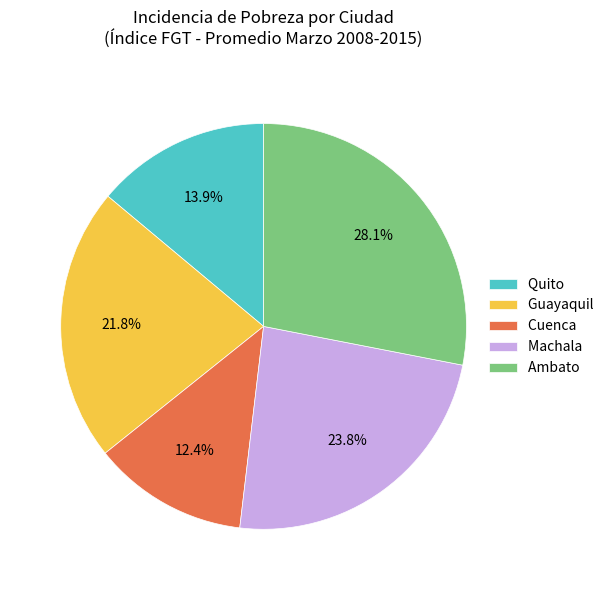

Which category has the biggest portion of the pie?

Ambato